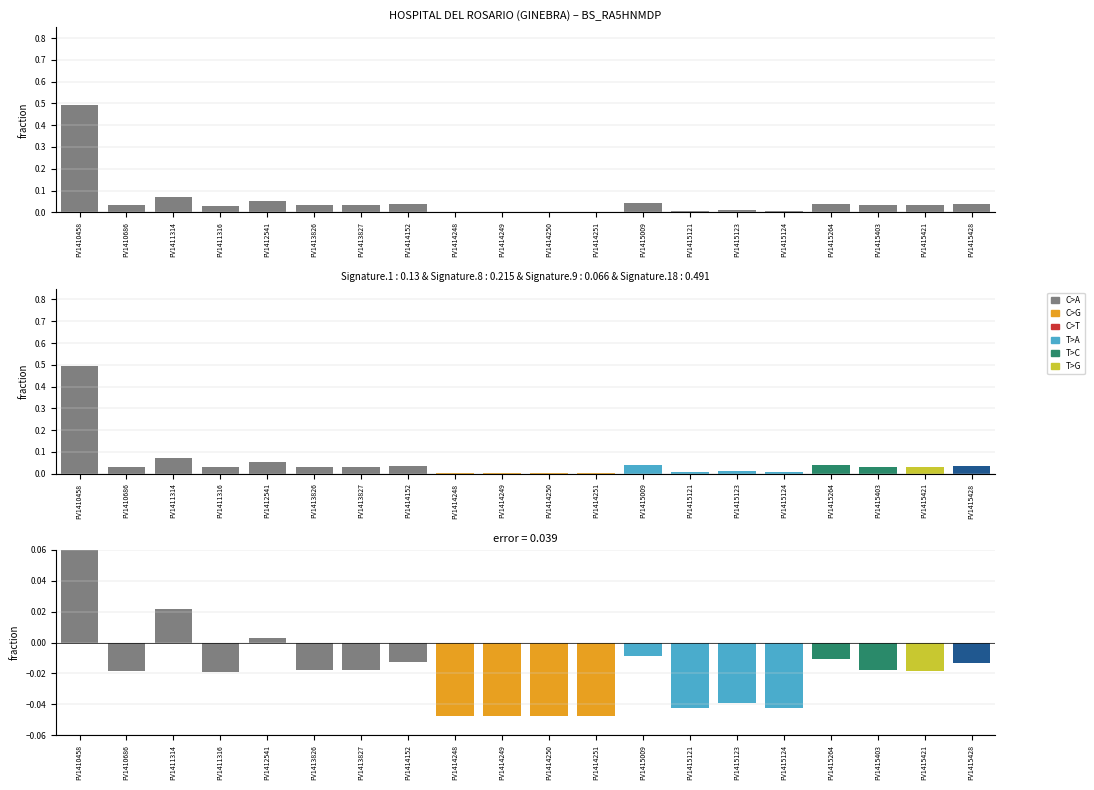

Reading right to left, extract all data points from this chart.

FV1415428=0.0	FV1415421=0.0	FV1415403=0.0	FV1415264=0.0	FV1415124=0.0	FV1415123=0.0	FV1415121=0.0	FV1415009=0.0	FV1414251=0.0	FV1414250=0.0	FV1414249=0.0	FV1414248=0.0	FV1414152=0.0	FV1413827=0.0	FV1413826=0.0	FV1412541=0.1	FV1411316=0.0	FV1411314=0.1	FV1410686=0.0	FV1410458=0.5